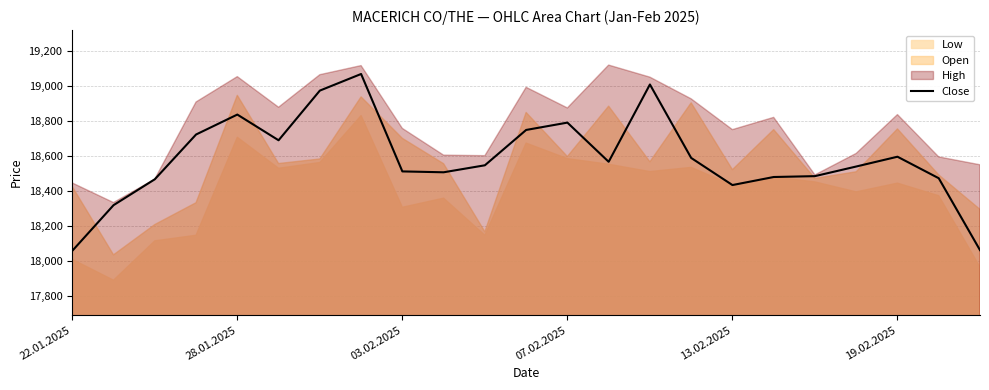

Does the chart display data point markers on the line(s)?

No